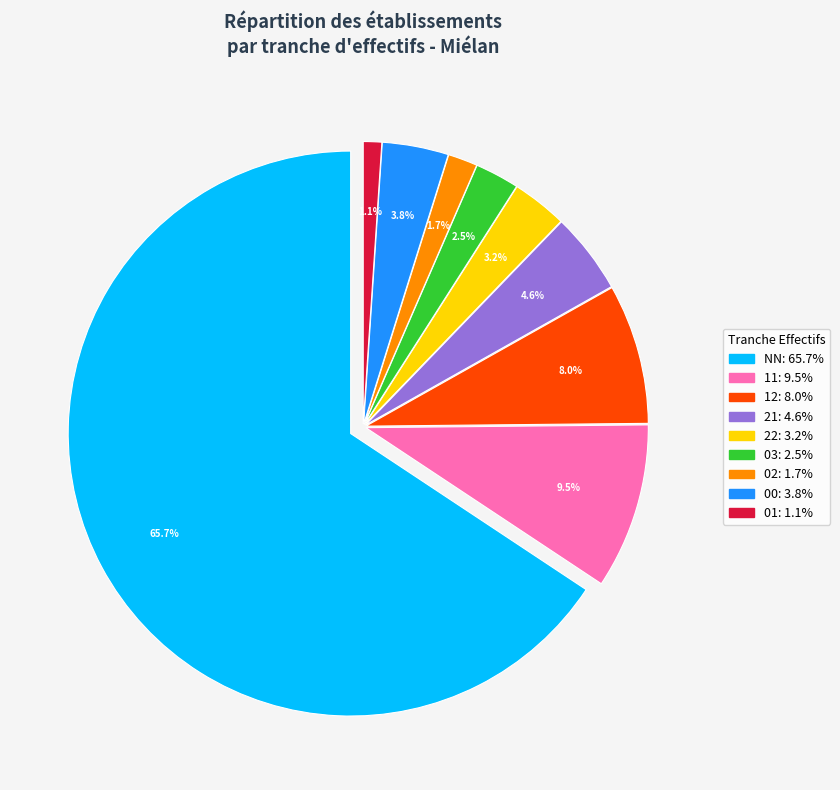

What is the ratio of the value at 01 to the value at 03?

0.4